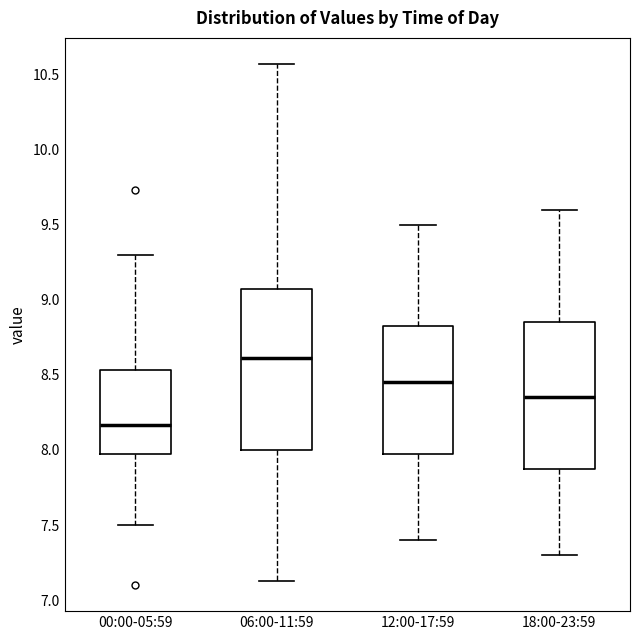

Reading left to right, transcribe this box plot: for each box, give where its median line is, the range the box spans, and where its two whiskers end, as read against the y-axis. The values are not printed on the chart, so give them approximately, as read against the axis.

00:00-05:59: median 8.15, box 8.00 to 8.55, whiskers 7.50 to 9.30
06:00-11:59: median 8.60, box 8.00 to 9.05, whiskers 7.15 to 10.55
12:00-17:59: median 8.45, box 8.00 to 8.85, whiskers 7.40 to 9.50
18:00-23:59: median 8.35, box 7.90 to 8.85, whiskers 7.30 to 9.60